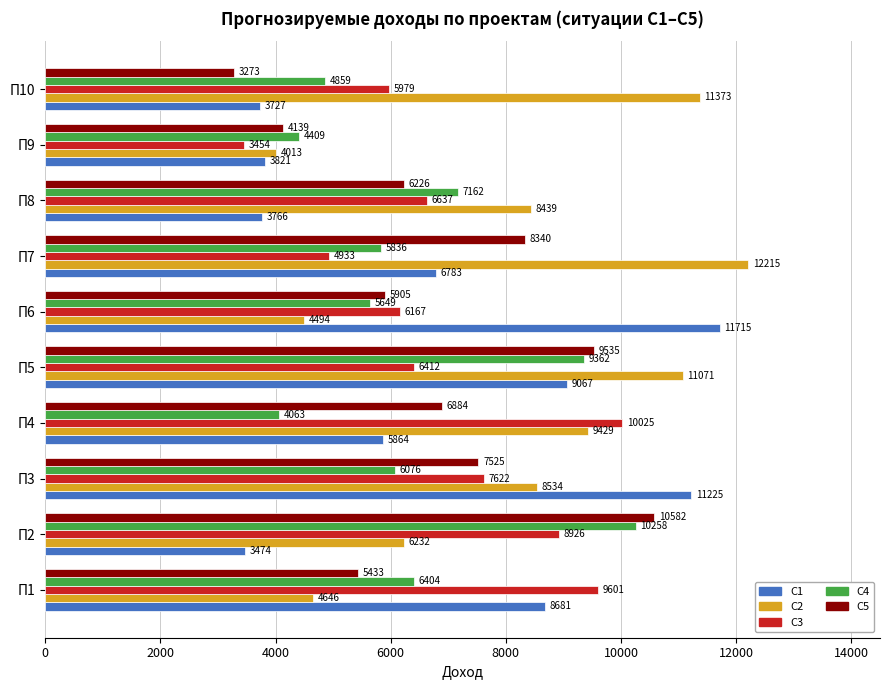

What is the lowest value of the С1 series?

3473.7